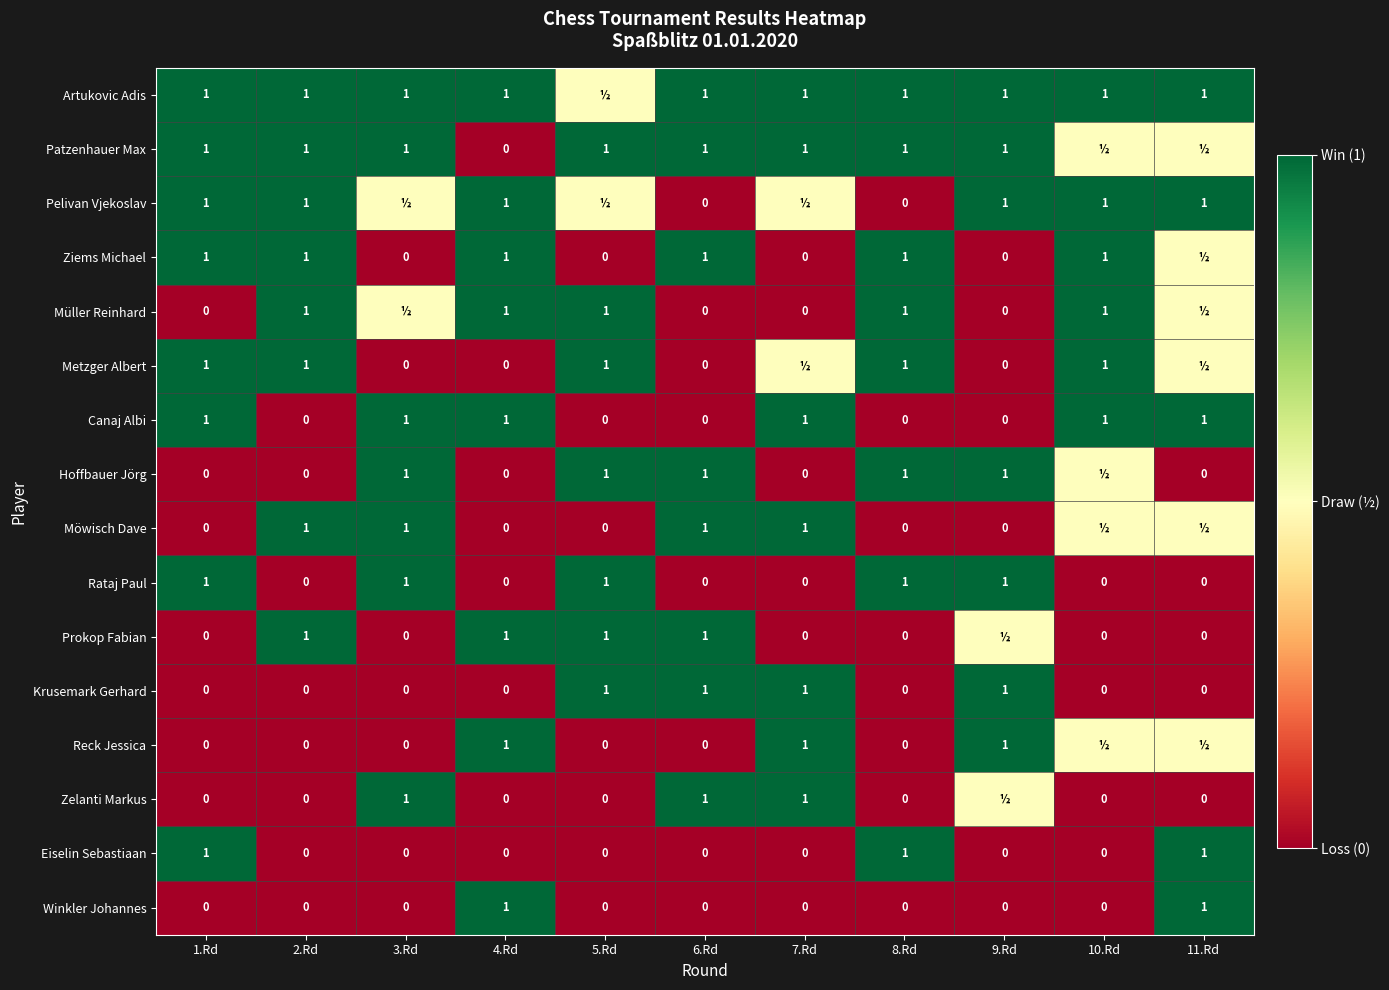

Is the value of Metzger Albert at 2.Rd greater than the value of Zelanti Markus at 4.Rd?

Yes